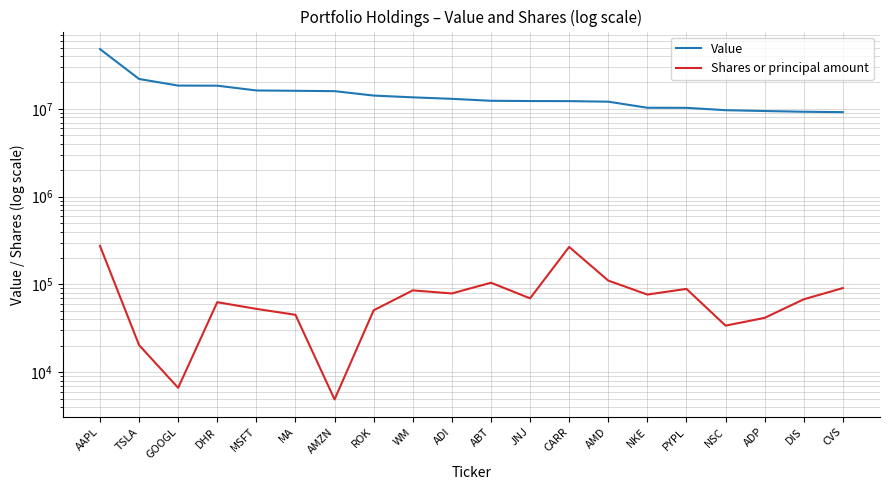

True or false: Value and Shares or principal amount cross at least once.

False